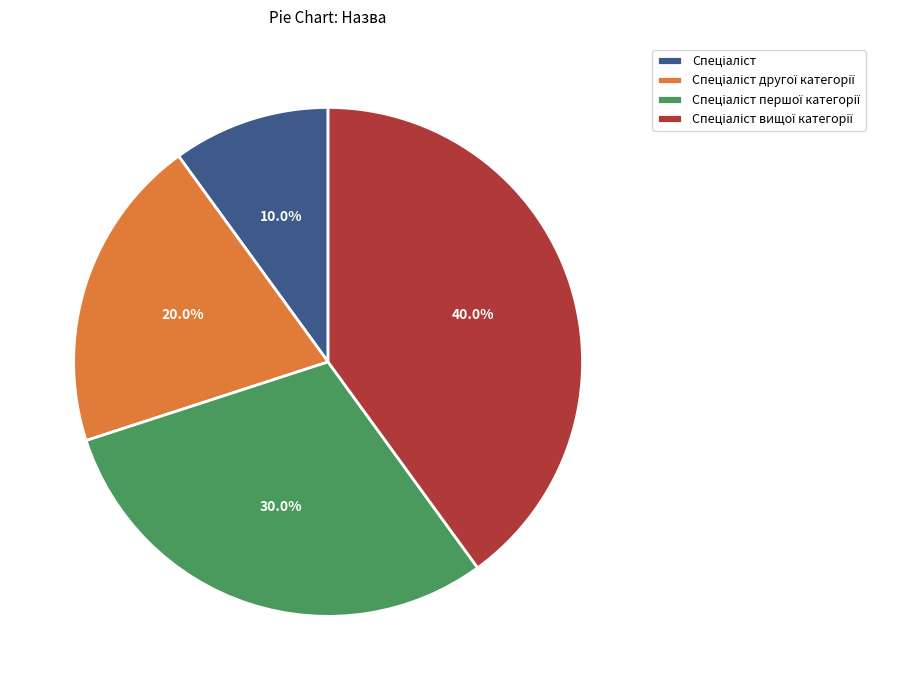

Is there a majority slice in this chart?

No